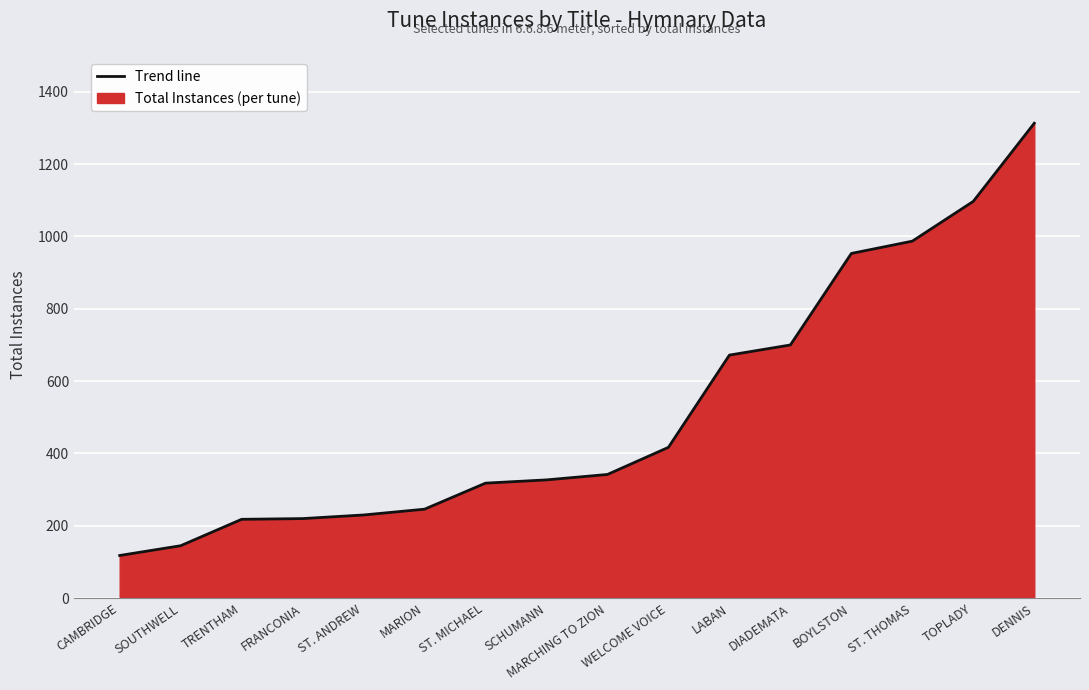

Between SCHUMANN and TOPLADY, which is larger?

TOPLADY